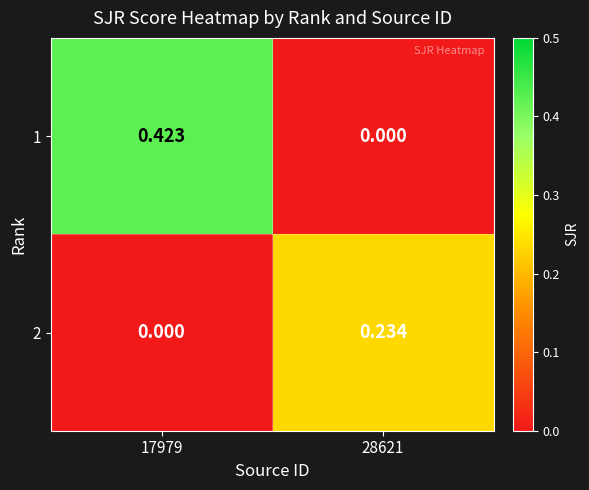

At how many categories does at least one series exceed 0?

2